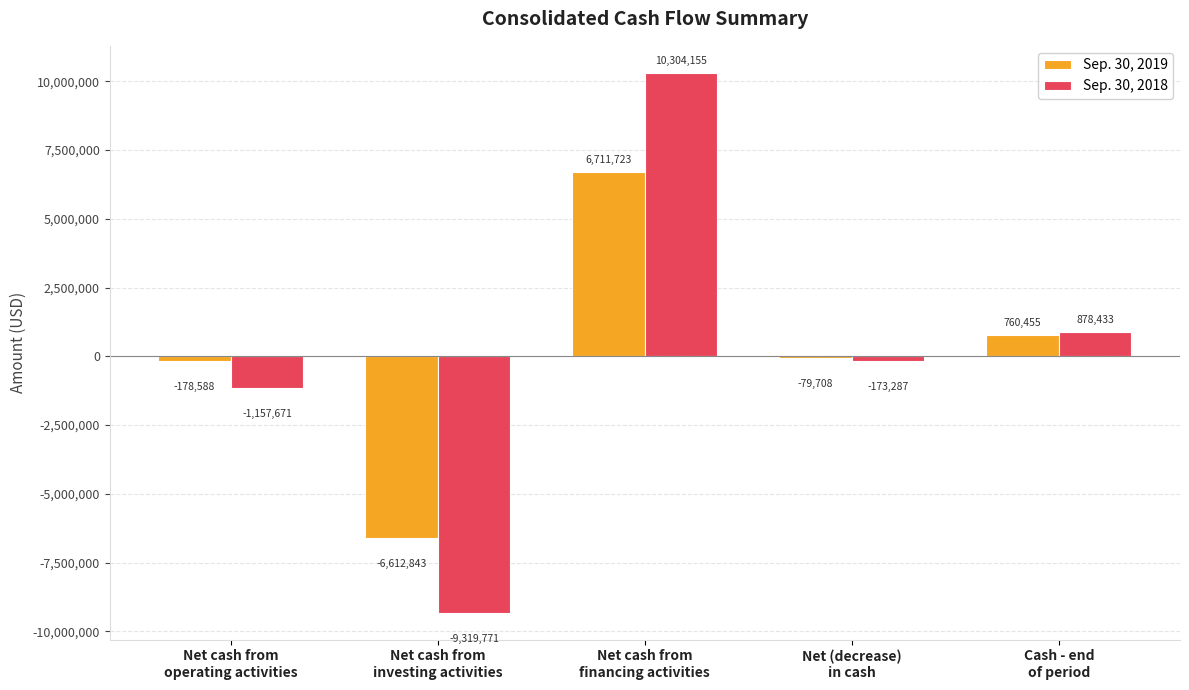

Is it true that Sep. 30, 2018 equals -9319771 at Net cash from
investing activities?

True